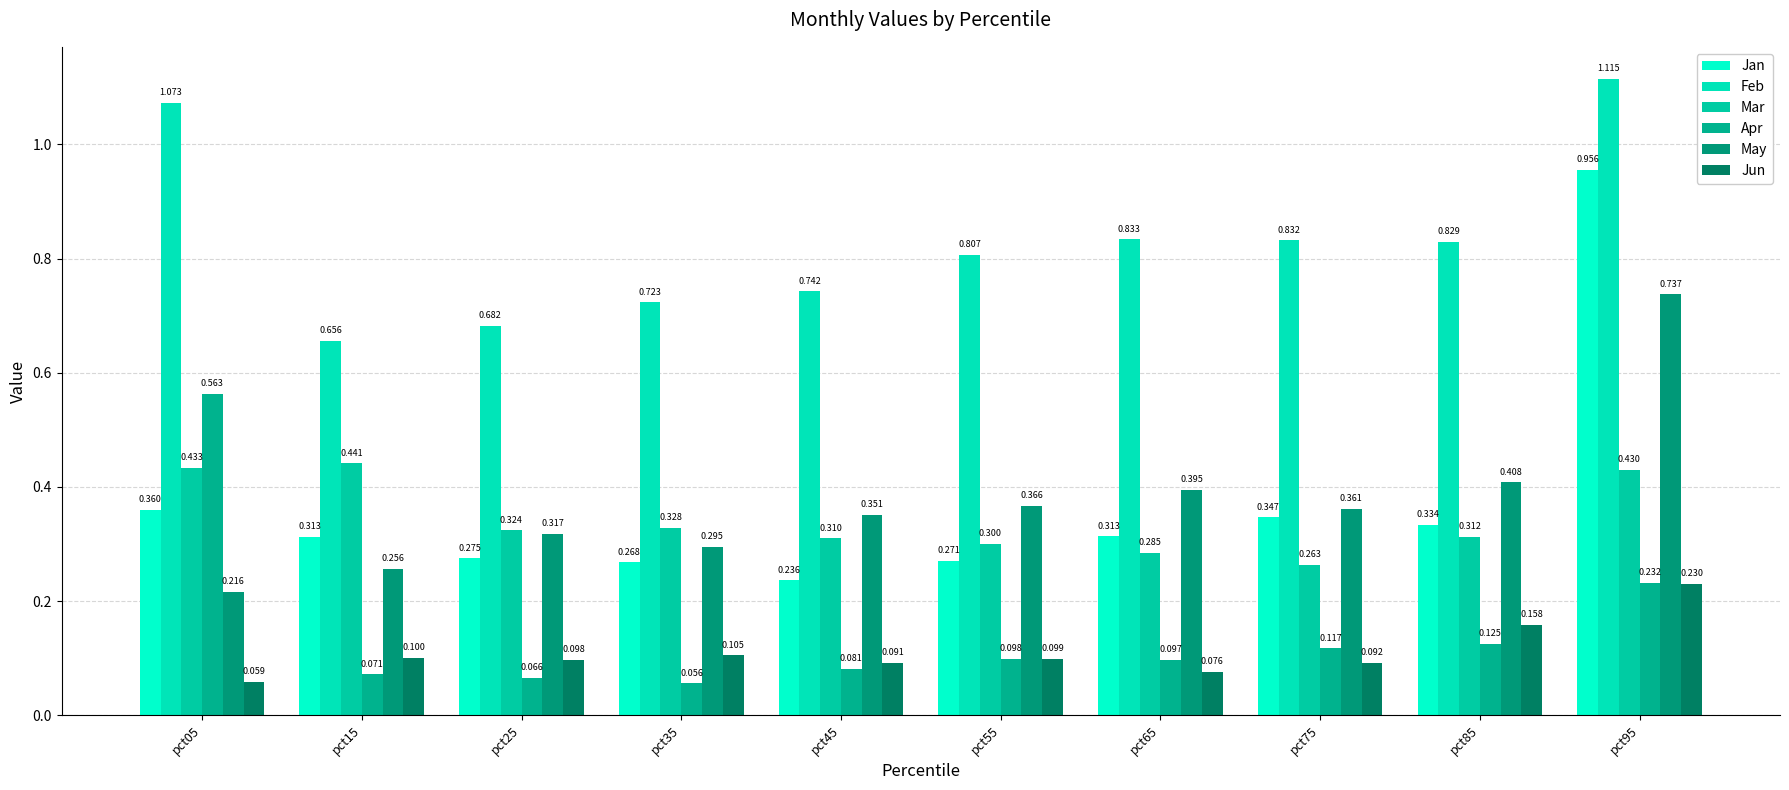

How many data points does each series have?

10